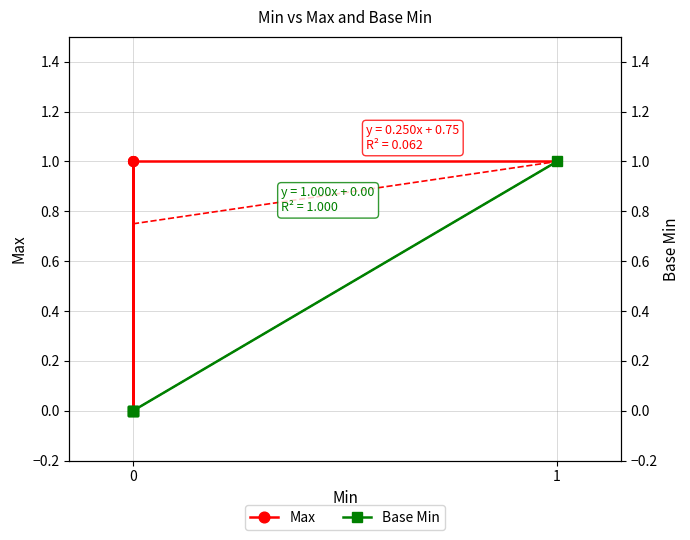

List the series in order of their peak value, highest first.

Max, Base Min